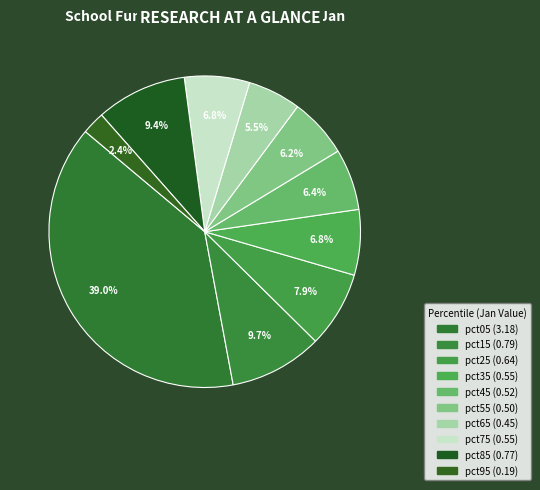

What percentage do pct75 and pct05 together represent?

45.8%